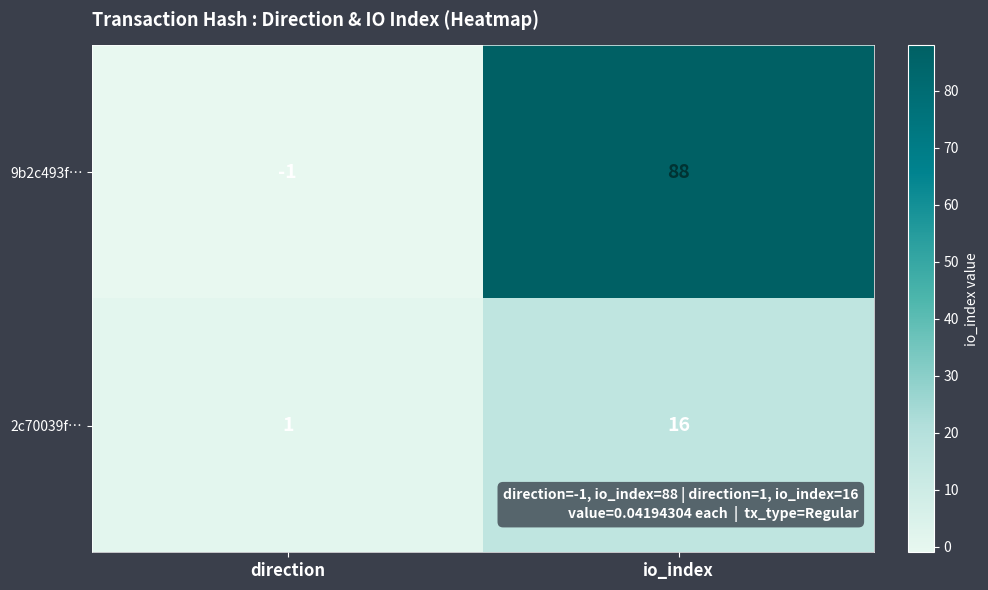

The value of 9b2c493f… at direction is -1. True or false?

True